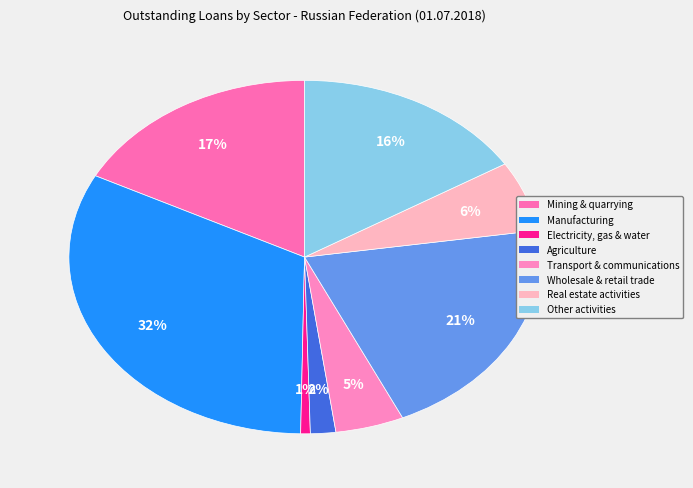

What percentage is the Wholesale & retail trade slice, to the nearest percent?

21%